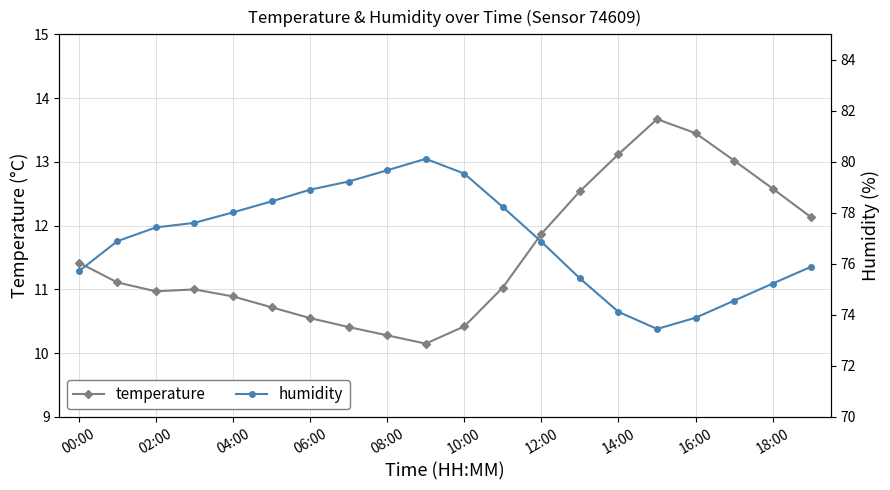

True or false: temperature has more than 0 points higher than both neighbors.

True